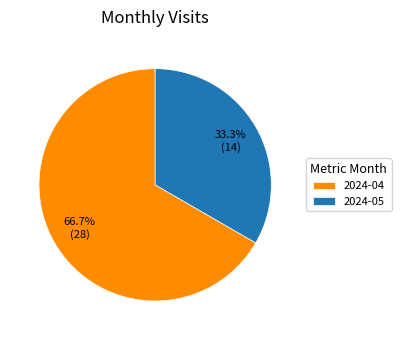

Combined, what portion of the pie is 2024-05 and 2024-04?

100.0%